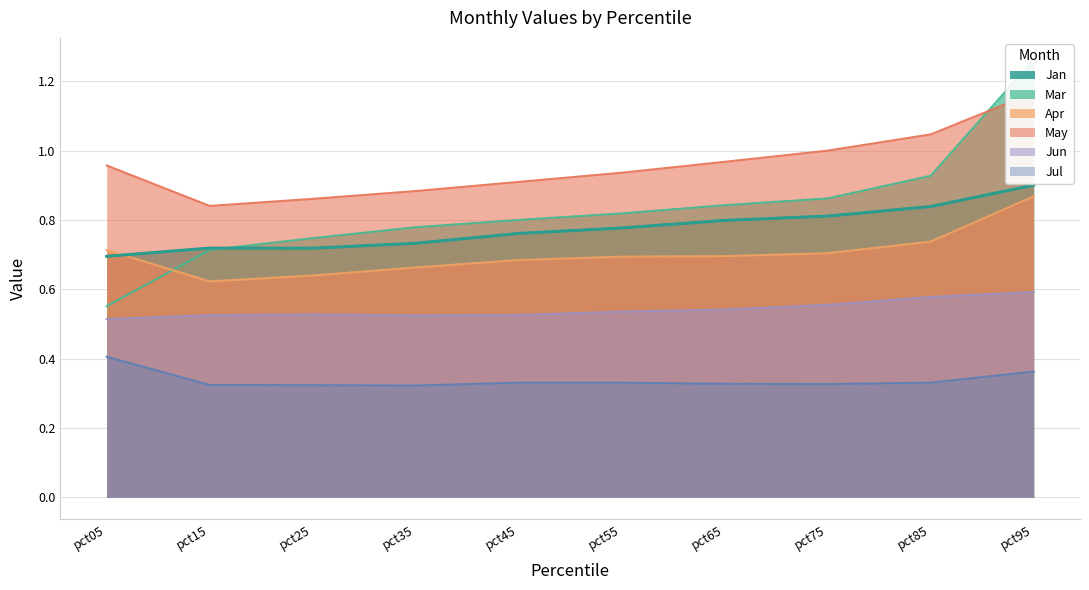

How many series are shown in this chart?

6